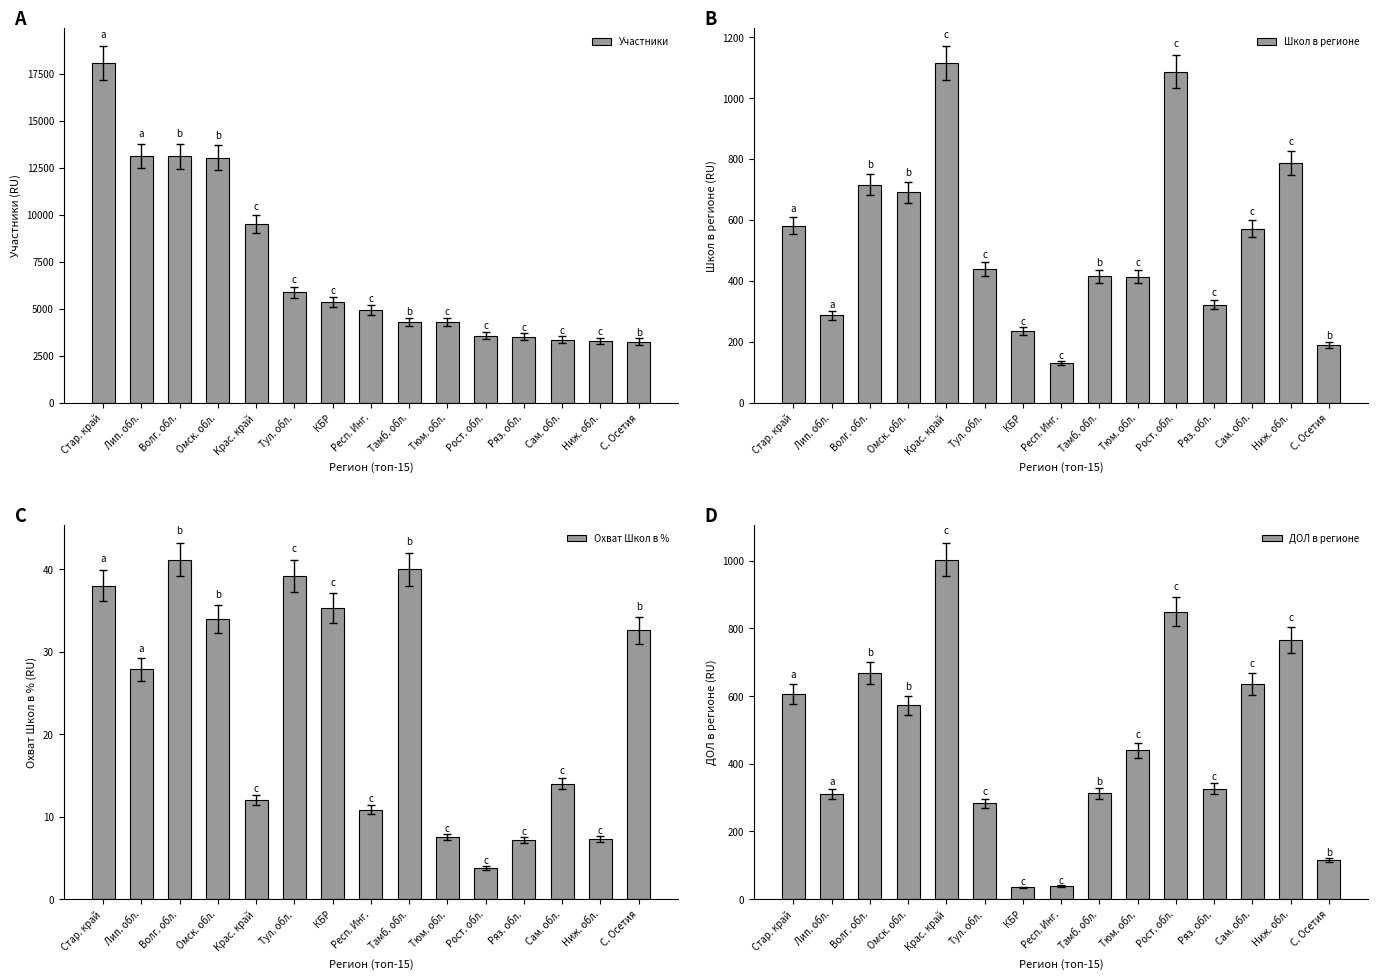

The ДОЛ в регионе series shows 1320.1 at Ниж. обл.. True or false?

False